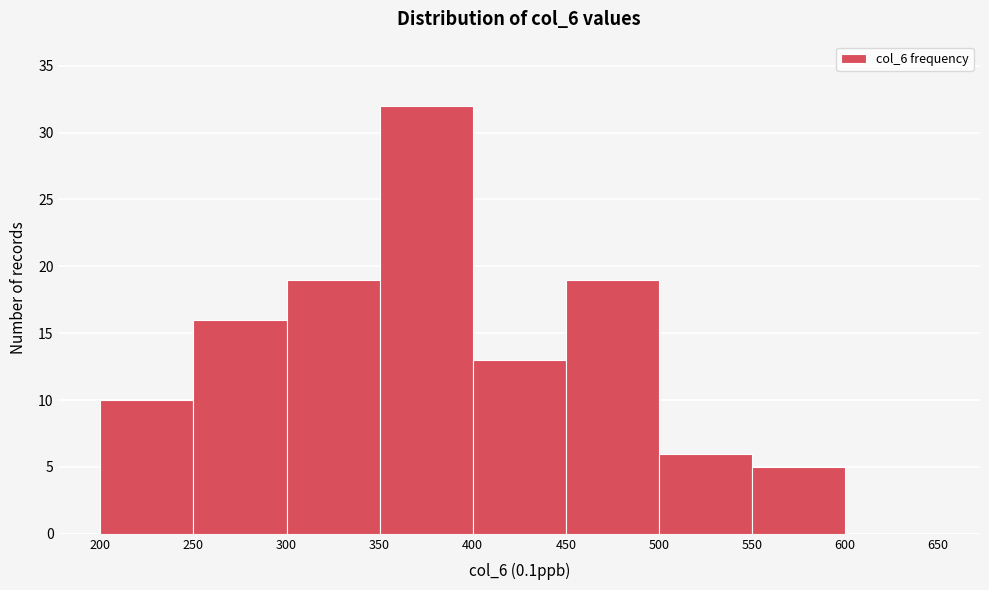

Which range on the x-axis has the tallest bar?

350 to 400